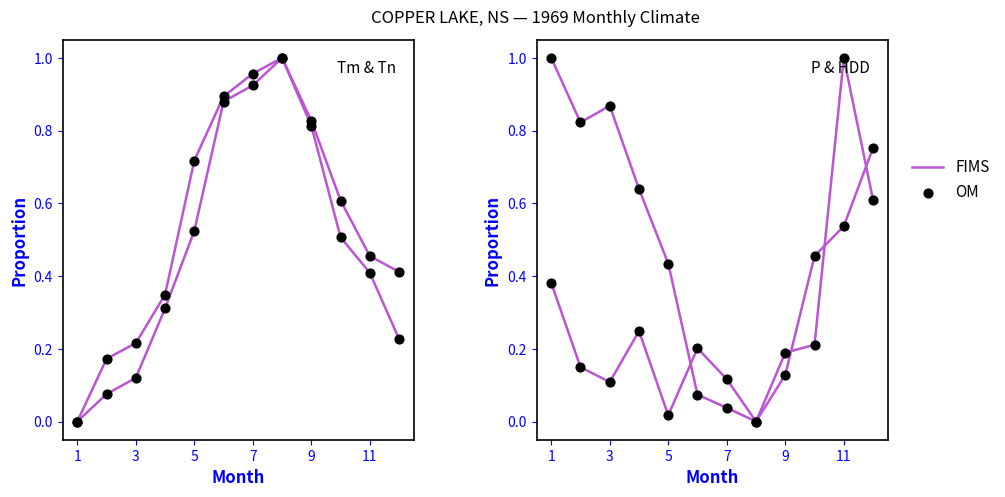

Which series reaches the minimum Y coordinate?

FIMS